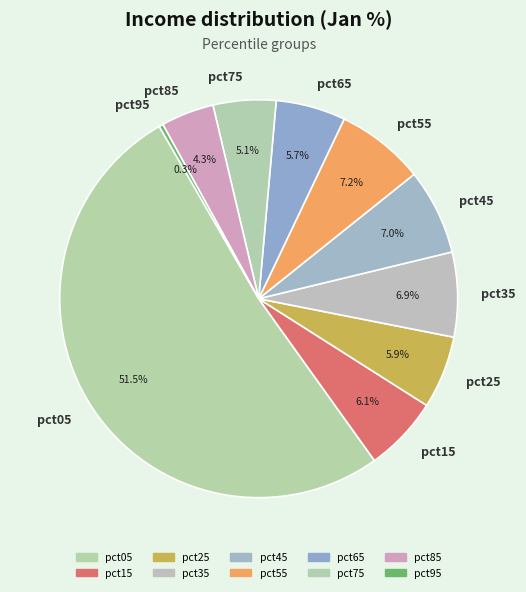

To the nearest percent, what percentage of the pie is pct75?

5%